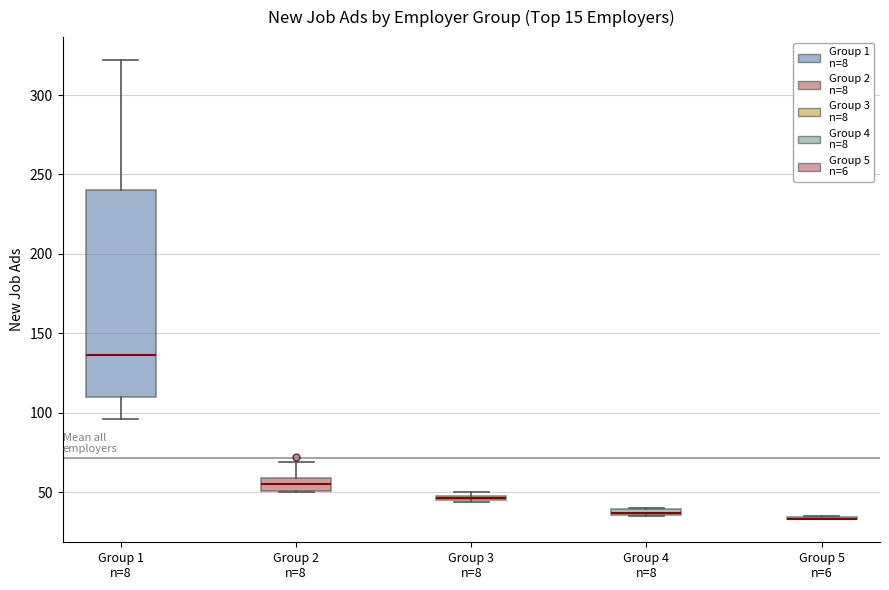

Where does the upper whisker of the box for Group 2 n=8 end on the y-axis? The values are not printed on the chart, so give them approximately, as read against the axis.

70